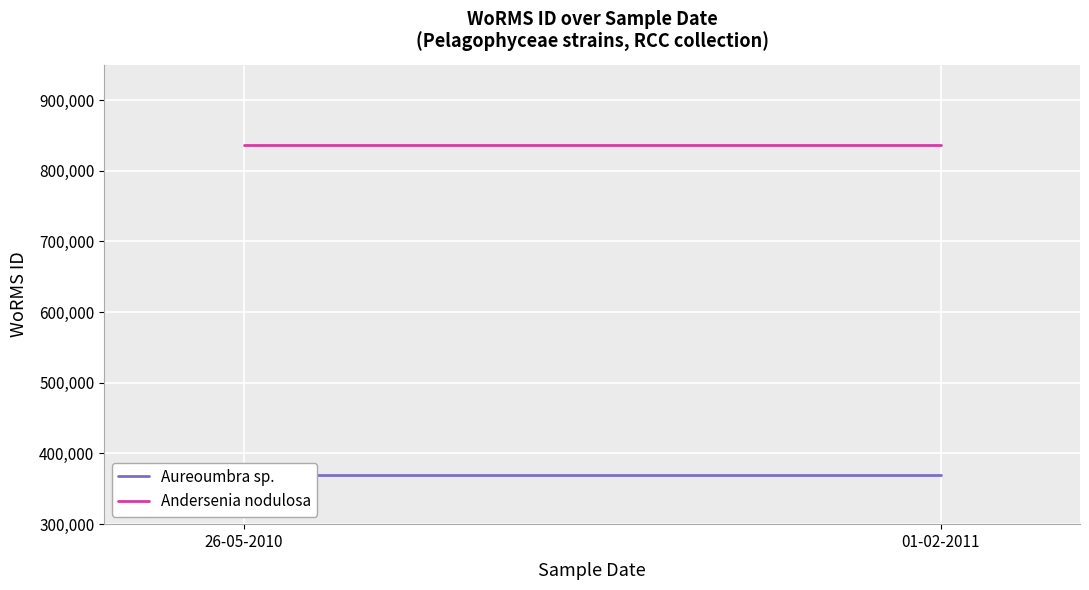

Which series has the widest spread of values?

Aureoumbra sp.